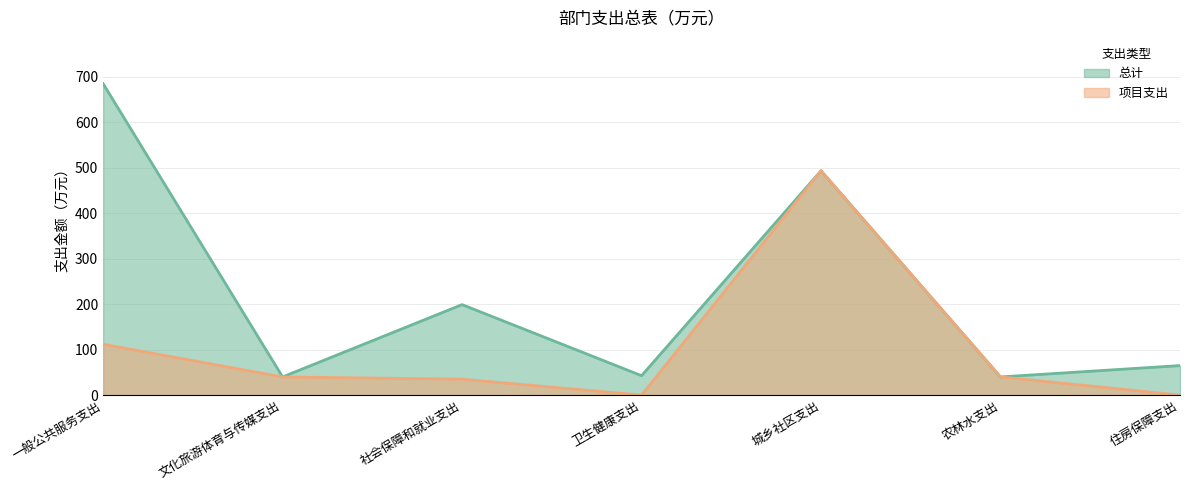

Which category has the highest value across all series?

一般公共服务支出